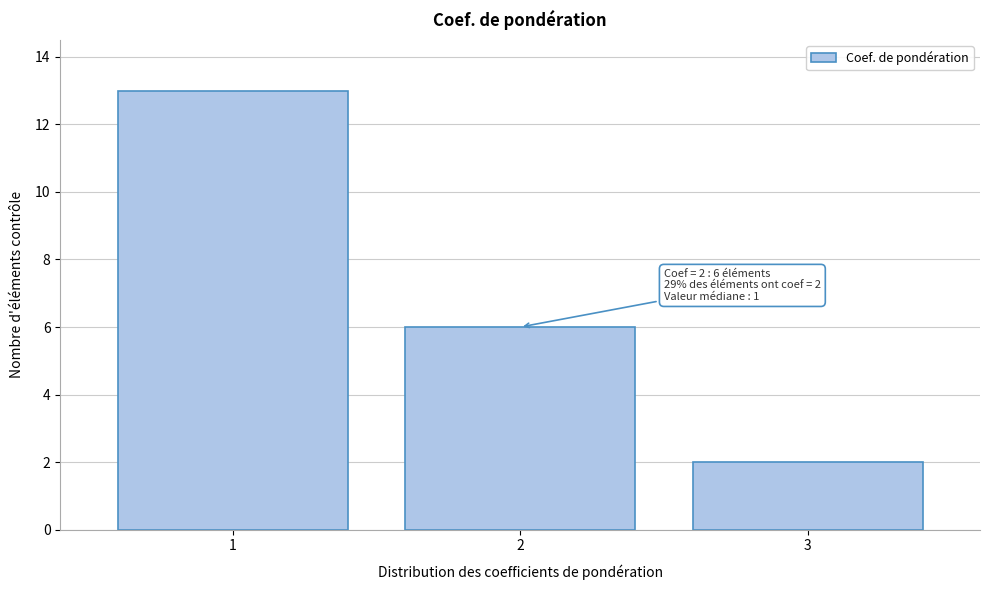

Reading left to right, list all the values displayed in this chart.

1=13	2=6	3=2